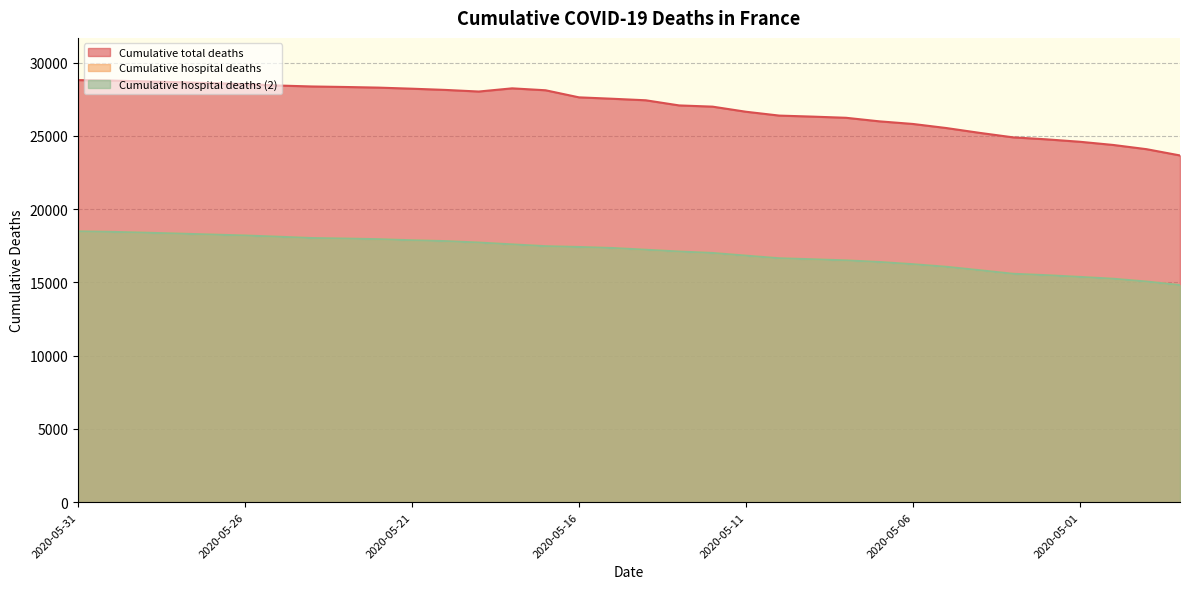

What is the difference between the maximum and minimum values in the Cumulative total deaths series?

5142